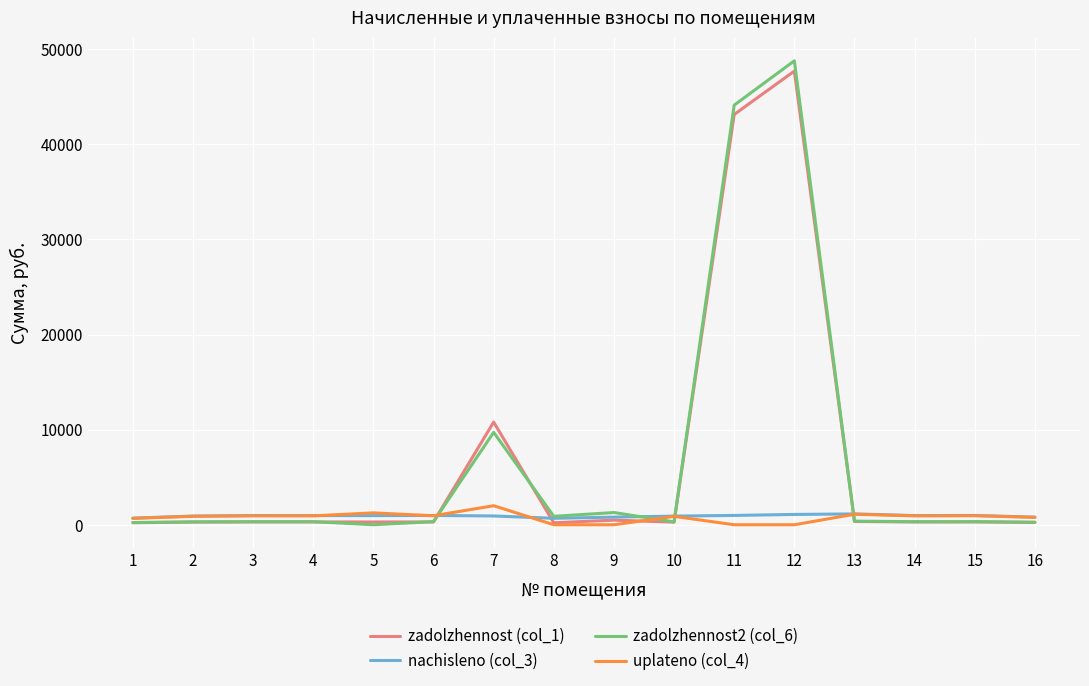

Which series has the largest range (max minus min)?

zadolzhennost2 (col_6)